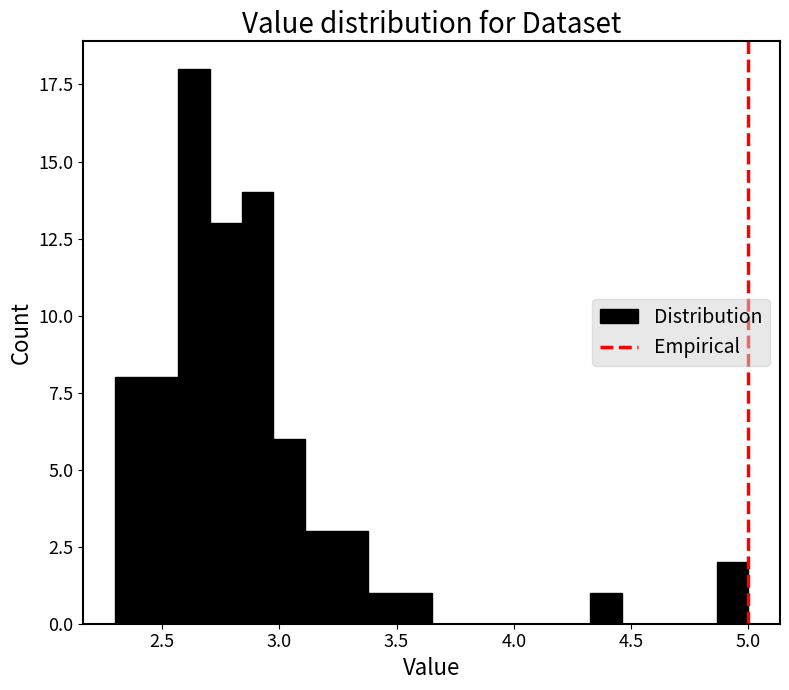

Read against the x-axis, roughly where is the centre of the tallest bar?

2.65